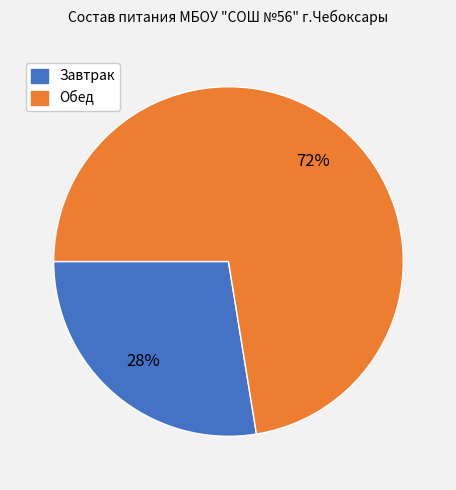

Is there any slice that represents more than half of the pie?

Yes